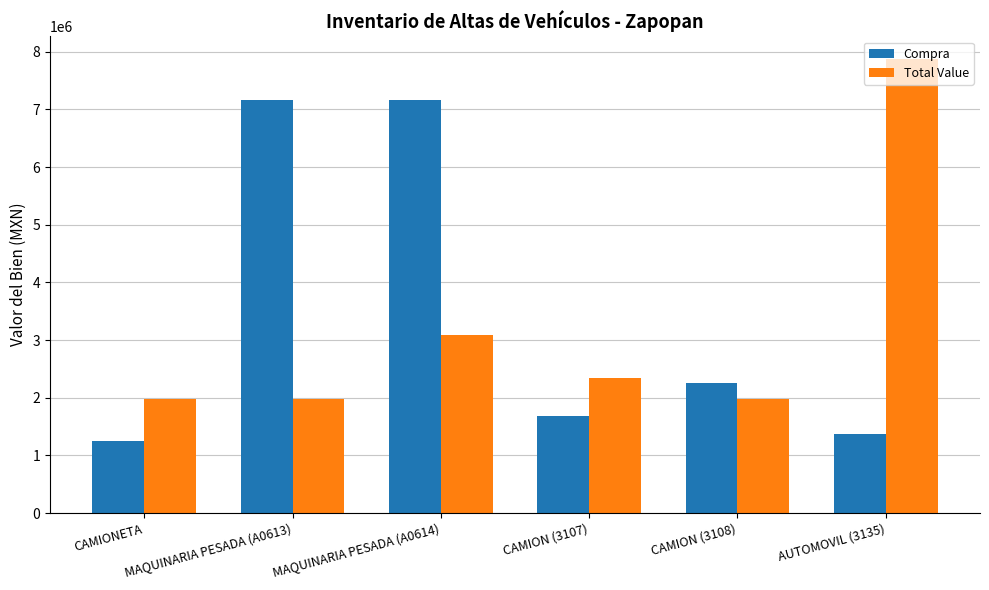

Which series has the largest total across all categories?

Compra